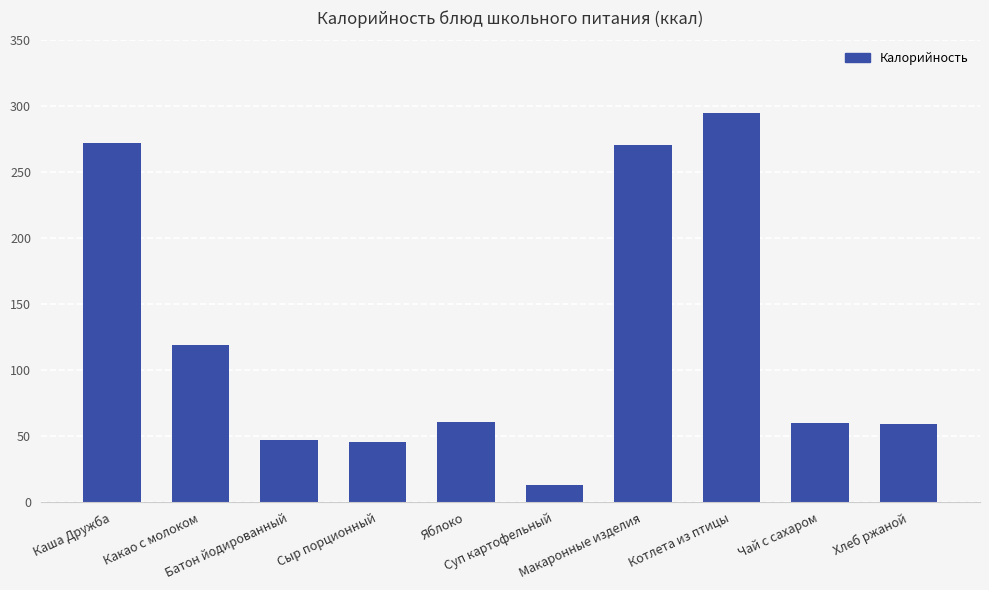

Is it true that the value at Хлеб ржаной is 13.7?

False